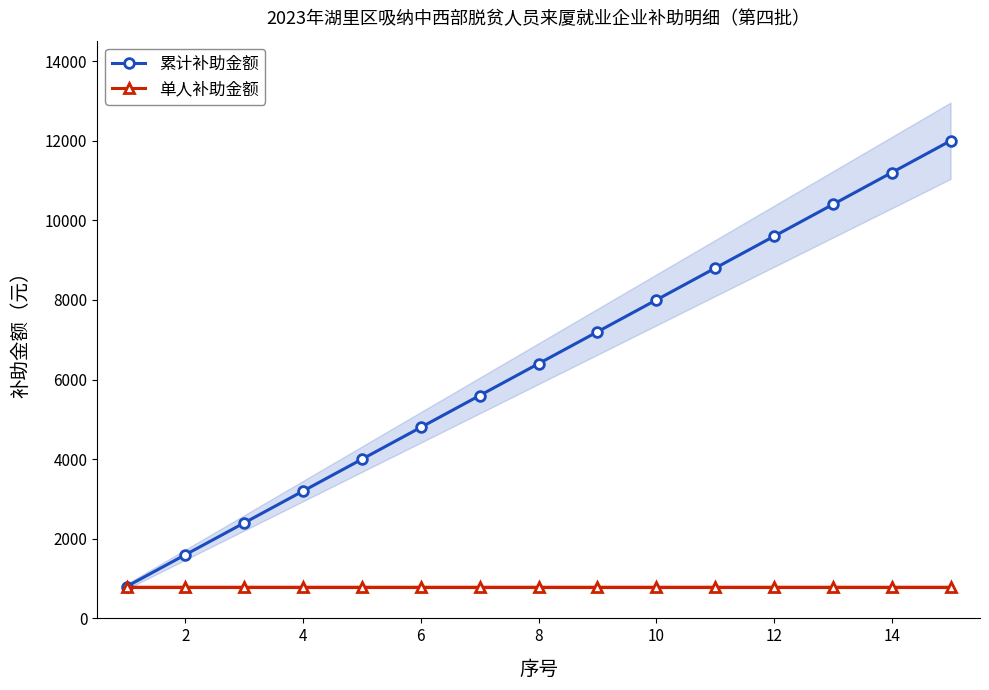

True or false: 累计补助金额 has more than 2 points higher than both neighbors.

False